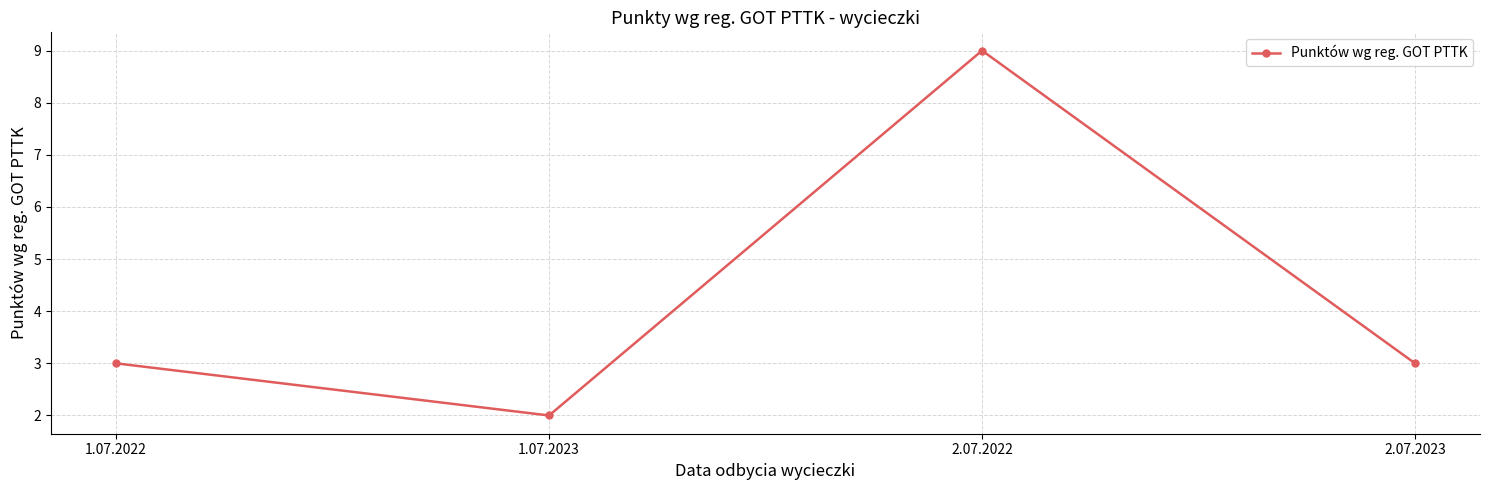

What is the change in value from 1.07.2023 to 2.07.2023?

+1